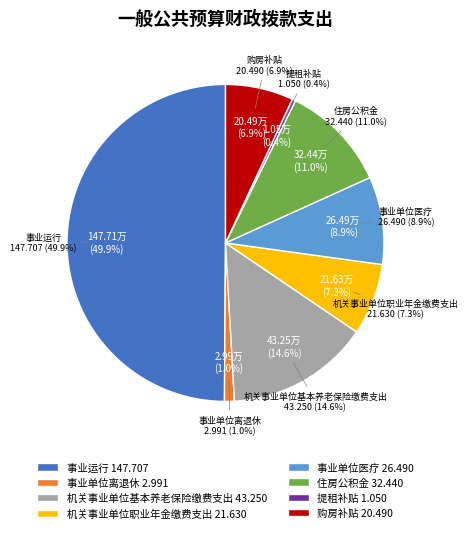

Which slice is the largest?

事业运行